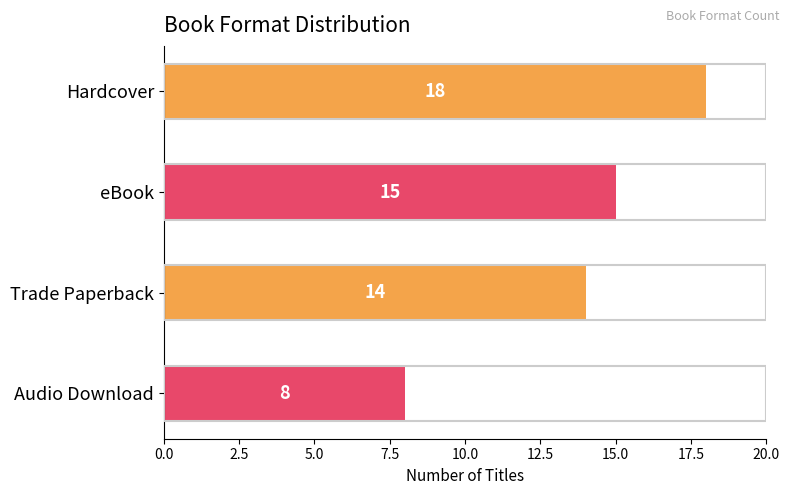

What position from the top is Audio Download?

4